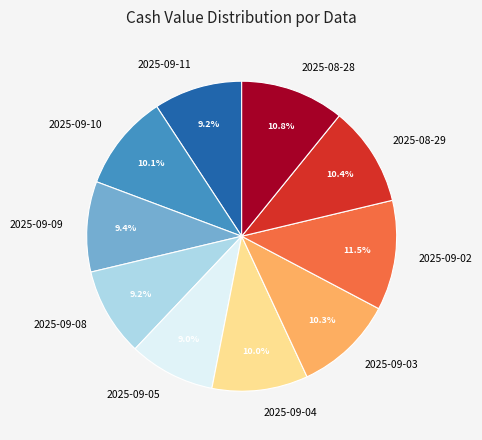

Which slice is the largest?

2025-09-02